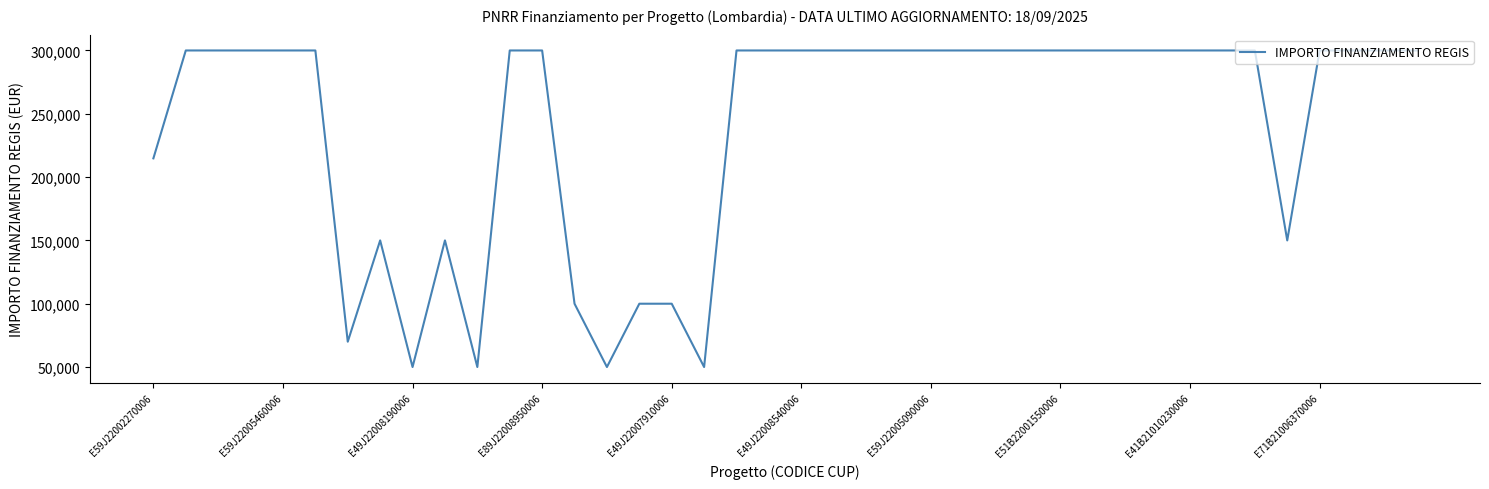

What is the smallest value displayed?

50000